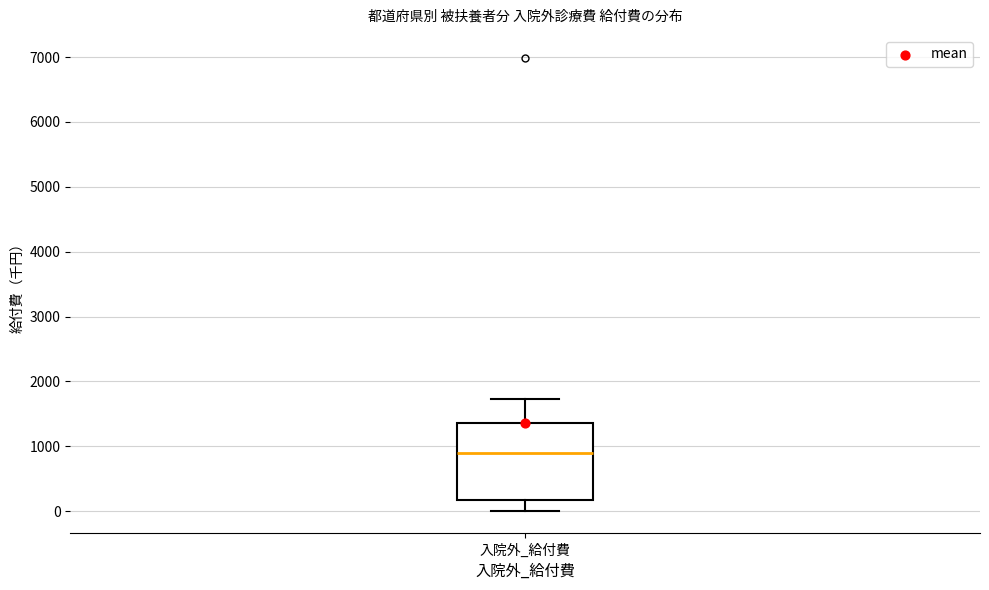

Transcribe this box plot: give where the median line is, the range the box spans, and where the two whiskers end, as read against the y-axis. The values are not printed on the chart, so give them approximately, as read against the axis.

median 900, box 200 to 1400, whiskers 0 to 1700